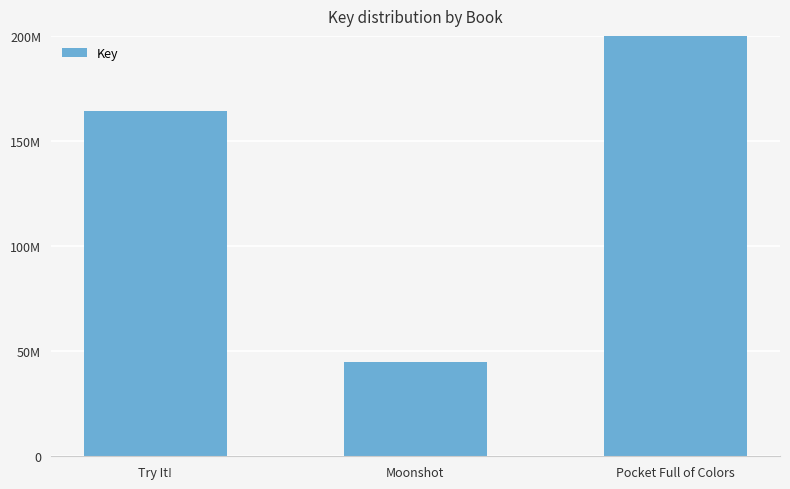

What is the ratio of the value at Try It! to the value at Moonshot?

3.7